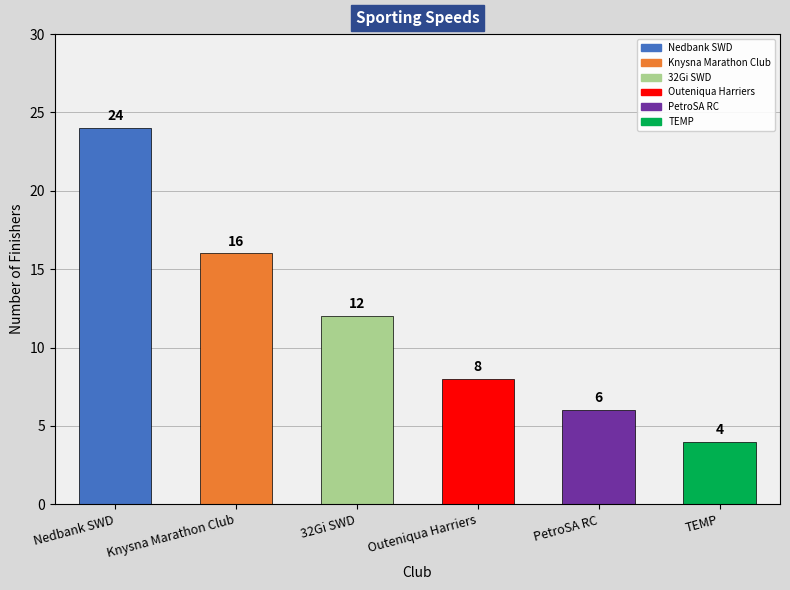

How many data points are less than 12?

3